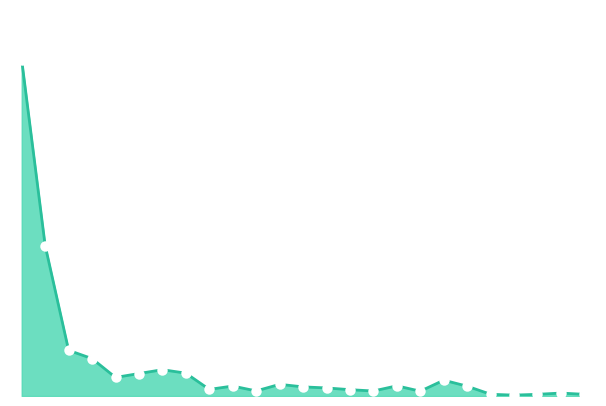

What is the sum of all values?

1612624